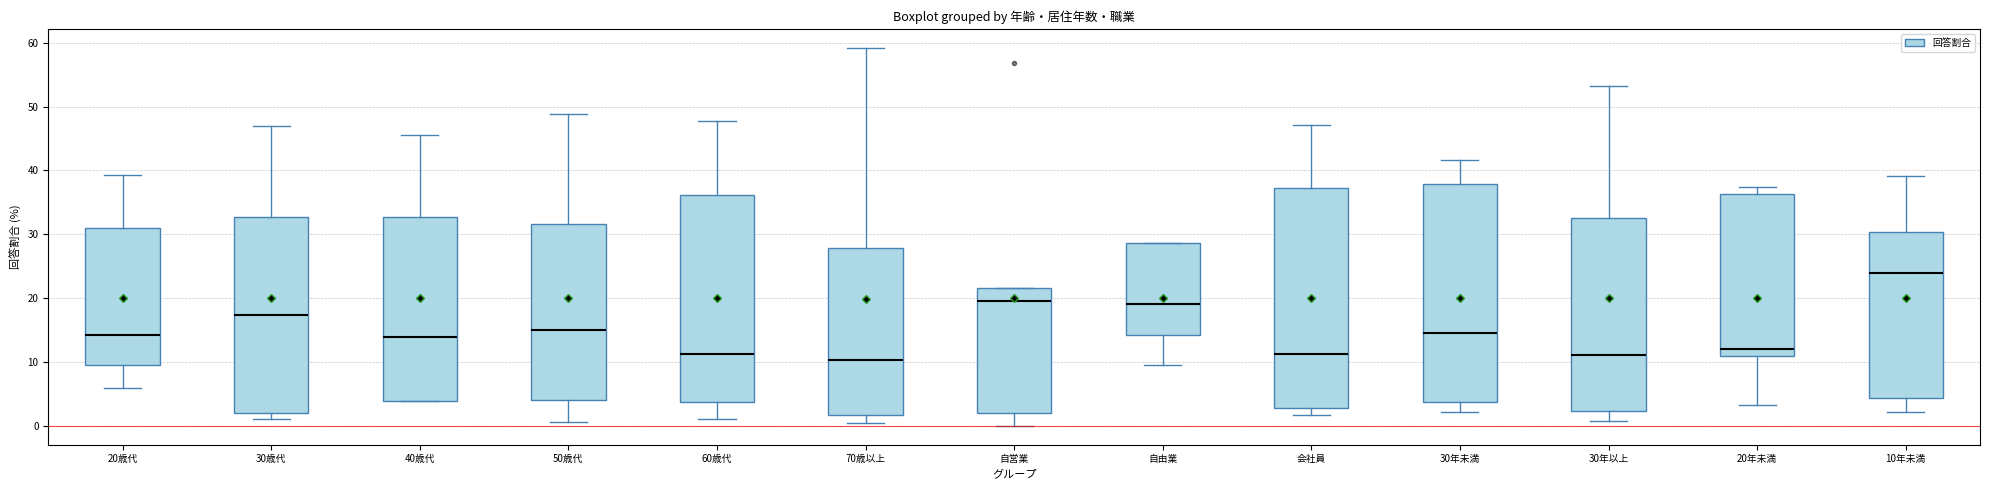

Reading left to right, transcribe this box plot: for each box, give where its median line is, the range the box spans, and where its two whiskers end, as read against the y-axis. The values are not printed on the chart, so give them approximately, as read against the axis.

20歳代: median 14, box 10 to 31, whiskers 6 to 39
30歳代: median 17, box 2 to 33, whiskers 1 to 47
40歳代: median 14, box 4 to 33, whiskers 4 to 46
50歳代: median 15, box 4 to 32, whiskers 1 to 49
60歳代: median 11, box 4 to 36, whiskers 1 to 48
70歳以上: median 10, box 2 to 28, whiskers 0 to 59
自営業: median 20, box 2 to 22, whiskers 0 to 22
自由業: median 19, box 14 to 29, whiskers 10 to 29
会社員: median 11, box 3 to 37, whiskers 2 to 47
30年未満: median 15, box 4 to 38, whiskers 2 to 42
30年以上: median 11, box 2 to 33, whiskers 1 to 53
20年未満: median 12, box 11 to 36, whiskers 3 to 37
10年未満: median 24, box 4 to 30, whiskers 2 to 39